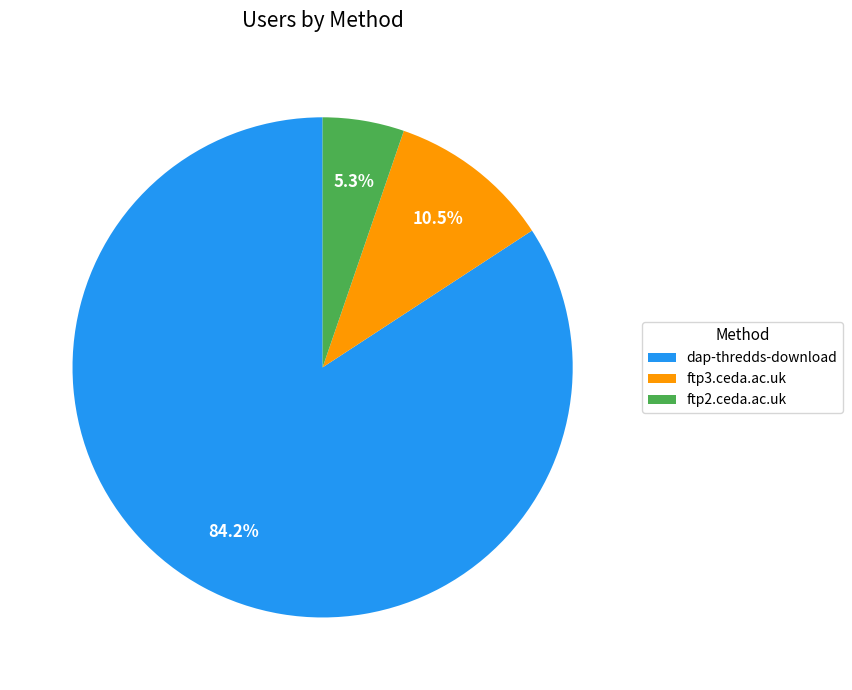

Is the sum of ftp3.ceda.ac.uk and ftp2.ceda.ac.uk greater than half?

No